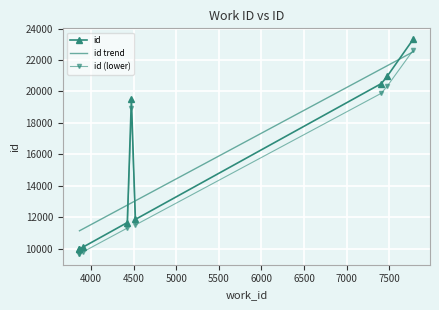

What is the minimum value shown in the chart?

9963